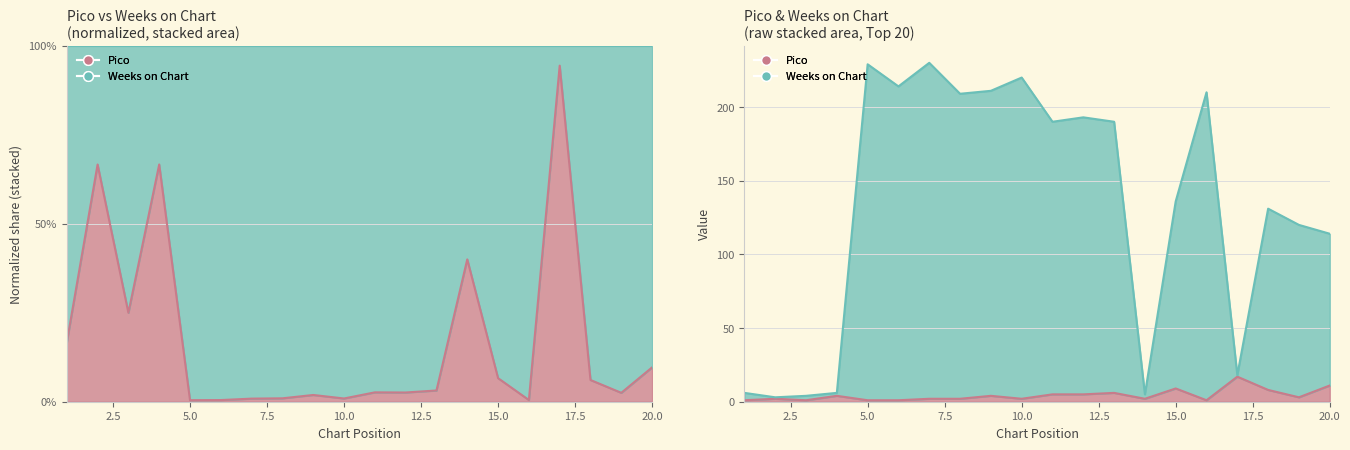

The value of Pico at 16 is 1. True or false?

True